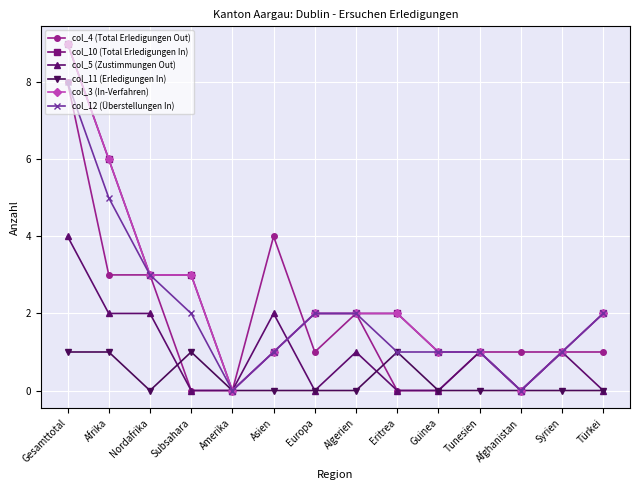

Does the chart display data point markers on the line(s)?

Yes